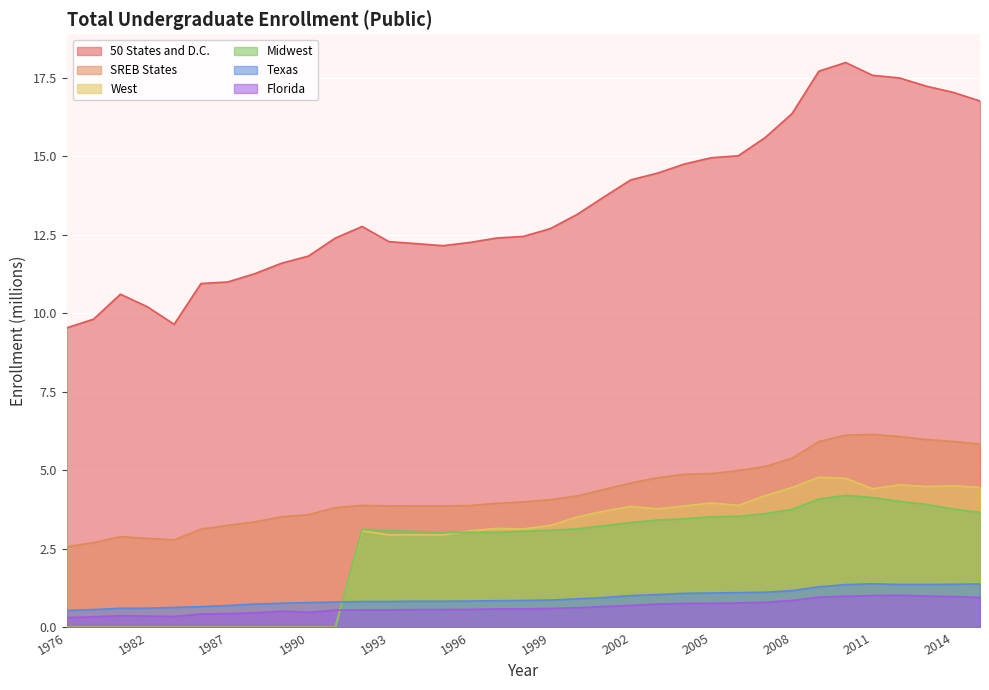

At which label does 50 States and D.C. reach its minimum?

1976